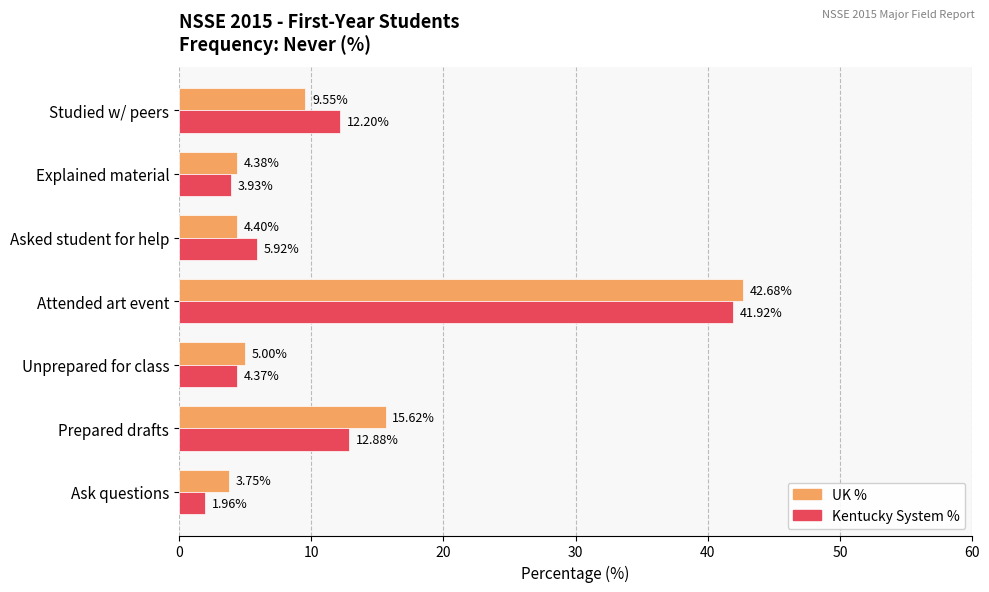

Rank the series by their maximum value, from lowest to highest.

Kentucky System %, UK %